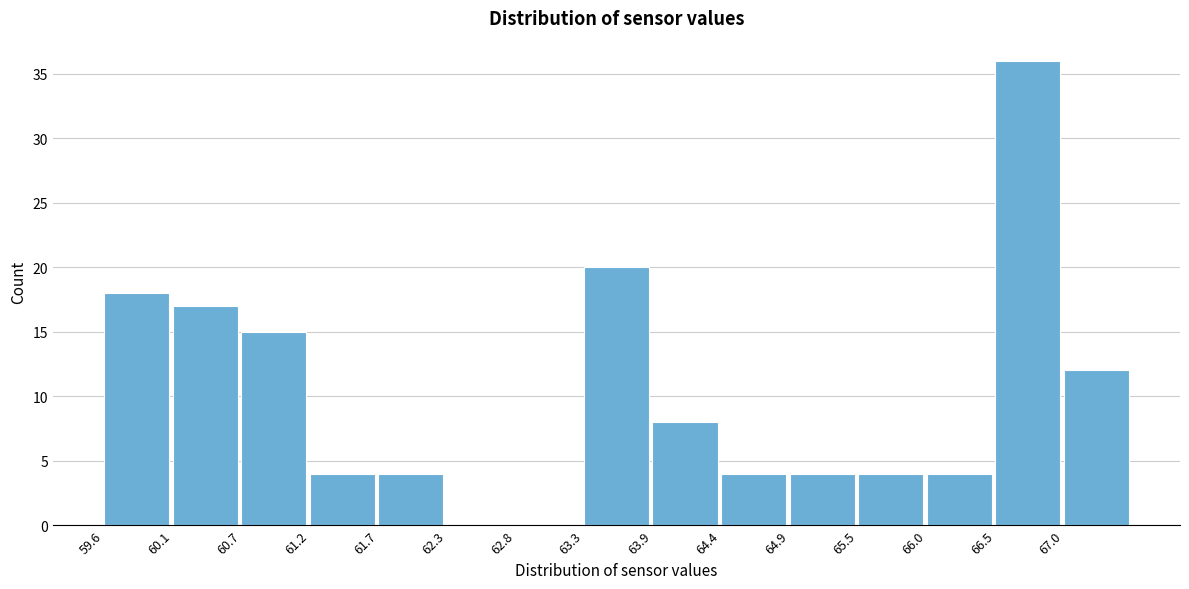

Reading left to right, transcribe this chart: for each bar, give the range it covers on the x-axis and its height. Neither the bar edges nor the heights are printed on the chart, so give them approximately, as read against the axes.

59.6 to 60.1: 18
60.1 to 60.7: 17
60.7 to 61.2: 15
61.2 to 61.7: 4
61.7 to 62.3: 4
62.3 to 62.8: 0
62.8 to 63.3: 0
63.3 to 63.9: 20
63.9 to 64.4: 8
64.4 to 64.9: 4
64.9 to 65.5: 4
65.5 to 66.0: 4
66.0 to 66.5: 4
66.5 to 67.0: 36
67.0 to 67.6: 12